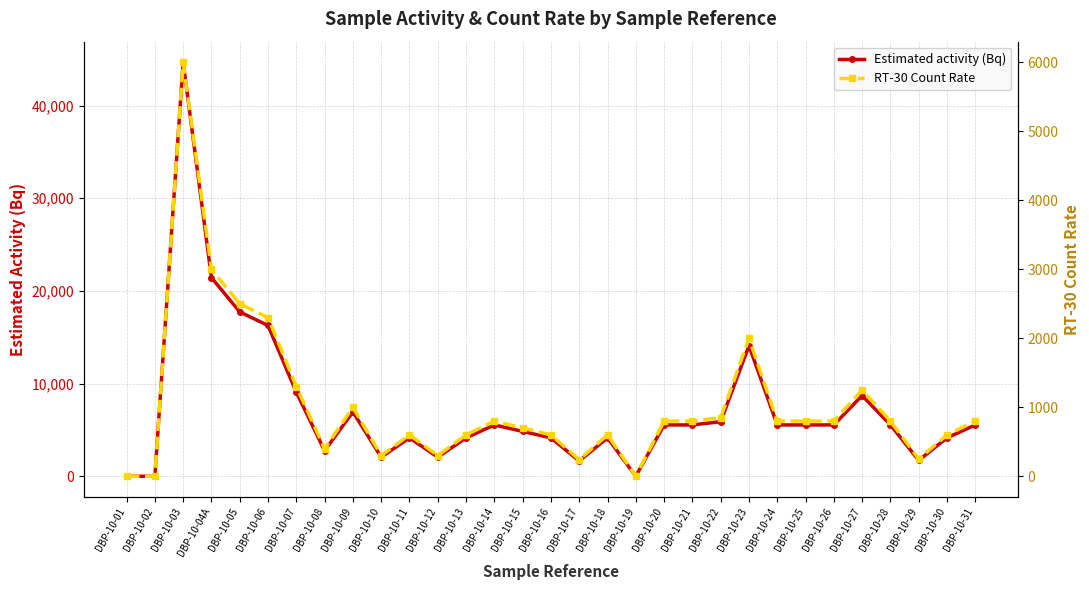

The value of Estimated activity (Bq) at DBP-10-30 is 4141.7. True or false?

True